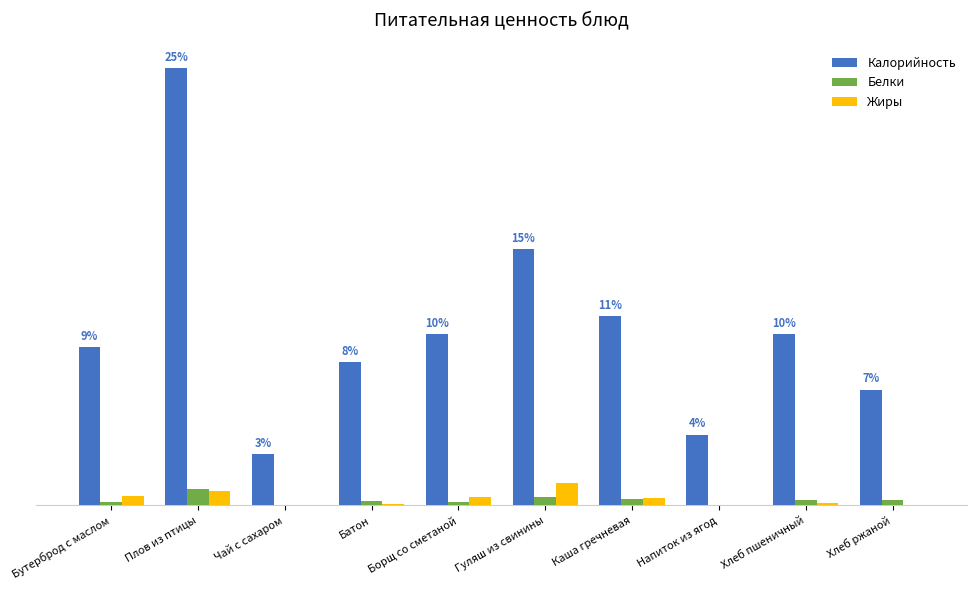

Where does the Жиры series first go above 5?

Бутерброд с маслом